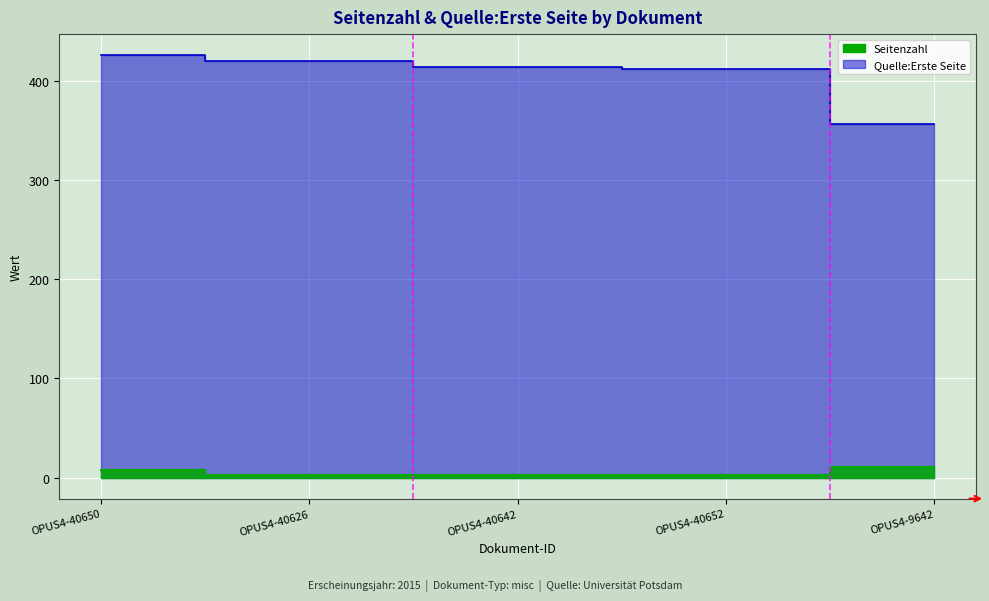

True or false: Seitenzahl and Quelle:Erste Seite intersect in this chart.

False